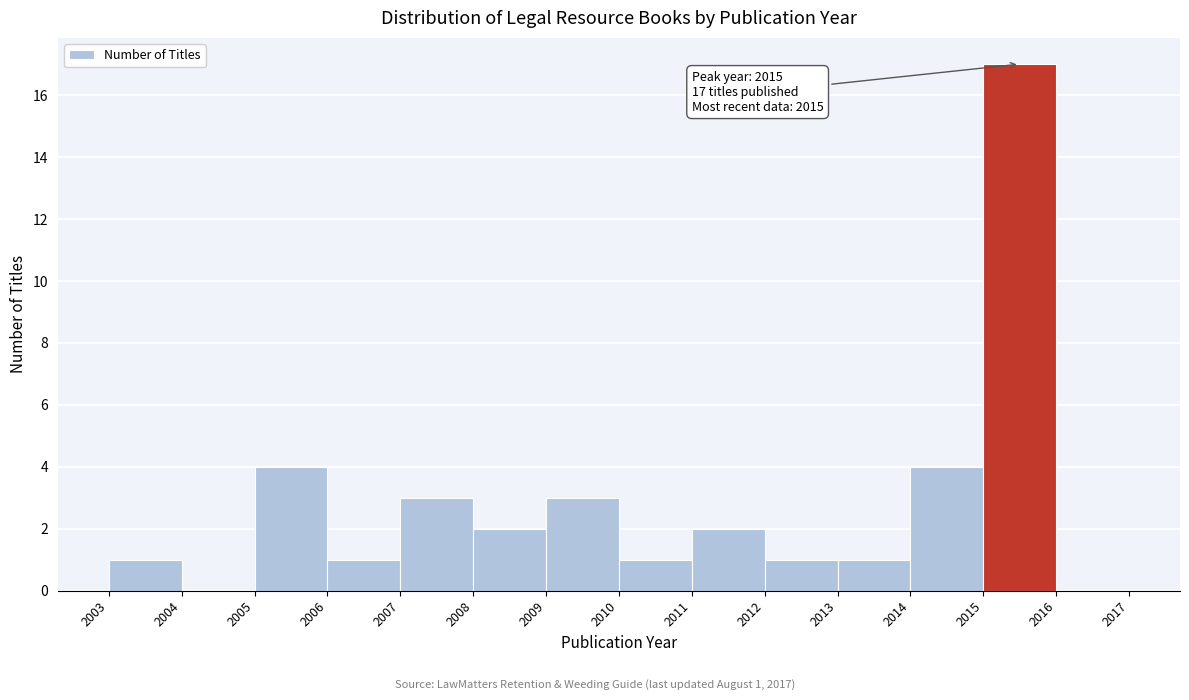

Over which range of the x-axis is the bar tallest?

2015 to 2016